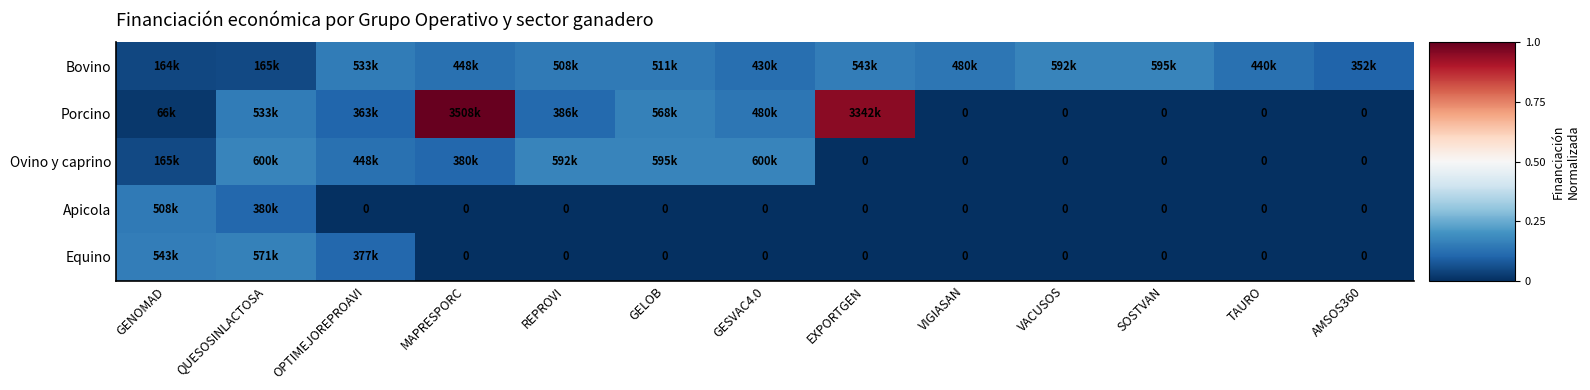

Which series has the largest total across all categories?

Porcino